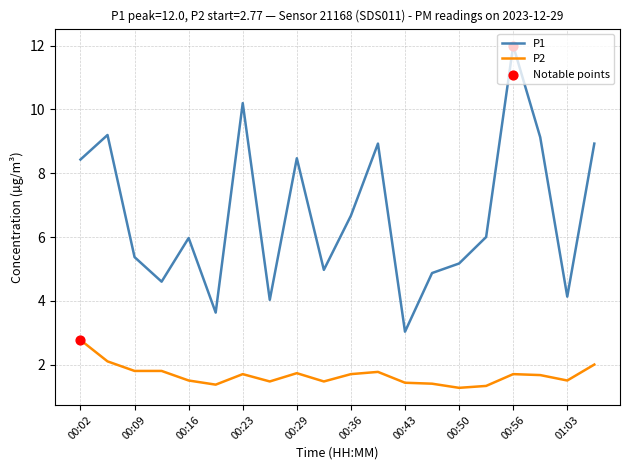

Which series has the largest total across all categories?

P1